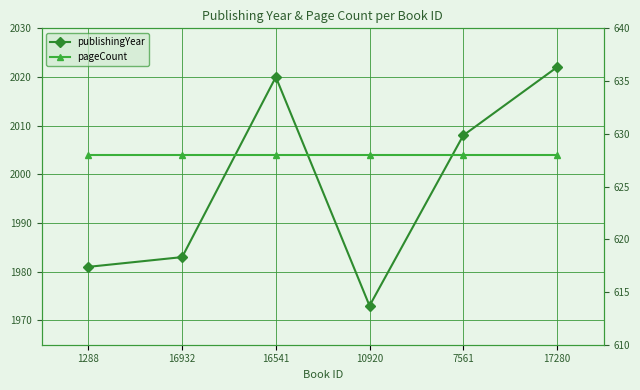

What are all the series names shown in the legend?

publishingYear, pageCount